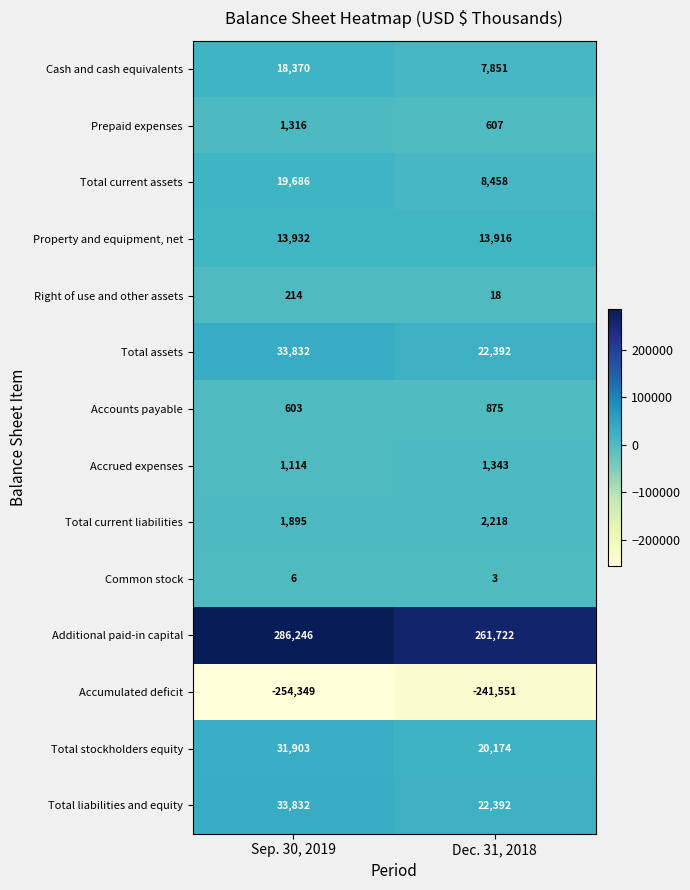

What is the sum of all Total stockholders equity values?

52077